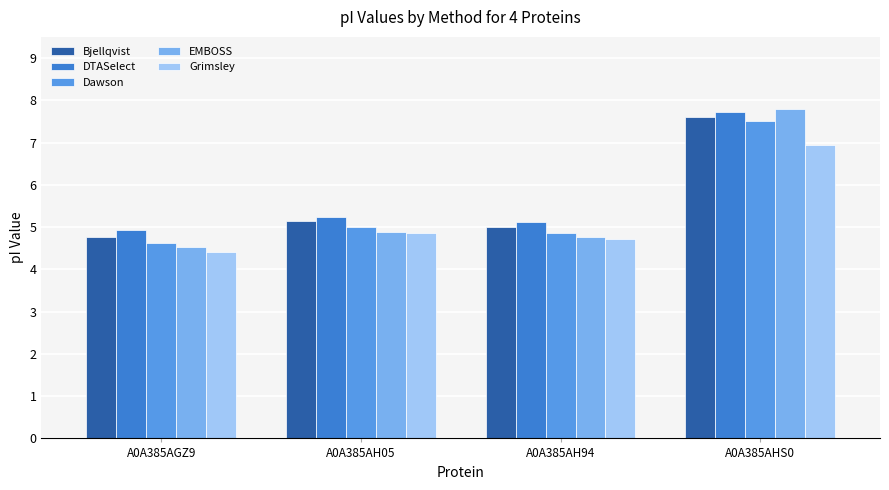

The DTASelect series shows 5.1 at A0A385AH94. True or false?

True